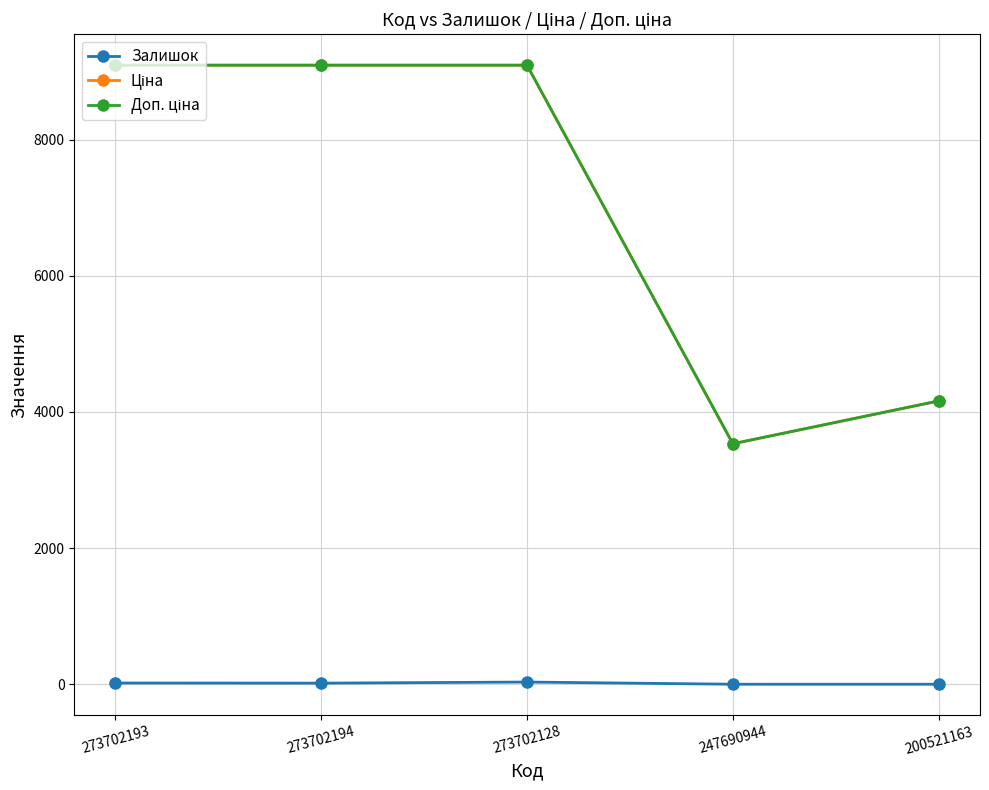

What is the greatest value displayed?

9092.0